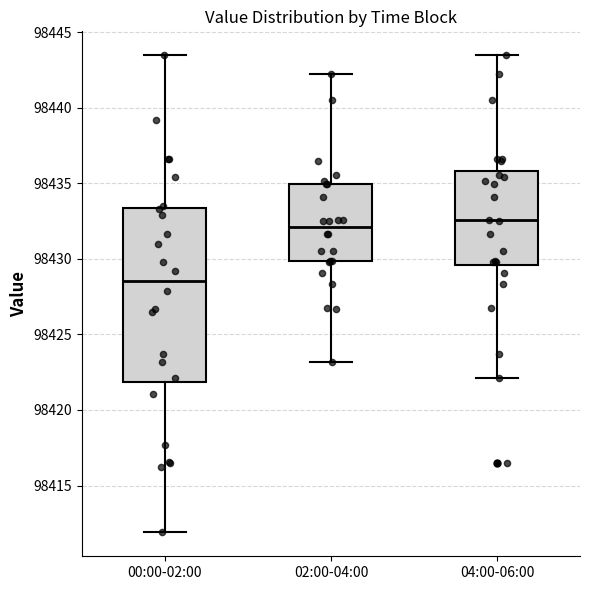

Reading left to right, transcribe this box plot: for each box, give where its median line is, the range the box spans, and where its two whiskers end, as read against the y-axis. The values are not printed on the chart, so give them approximately, as read against the axis.

00:00-02:00: median 98428.5, box 98422.0 to 98433.5, whiskers 98412.0 to 98443.5
02:00-04:00: median 98432.0, box 98430.0 to 98435.0, whiskers 98423.0 to 98442.0
04:00-06:00: median 98432.5, box 98429.5 to 98436.0, whiskers 98422.0 to 98443.5